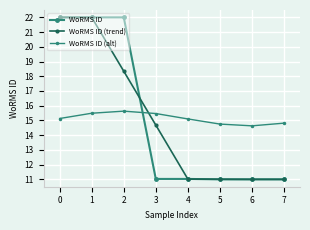

Is this an area chart (filled region under the line)?

No